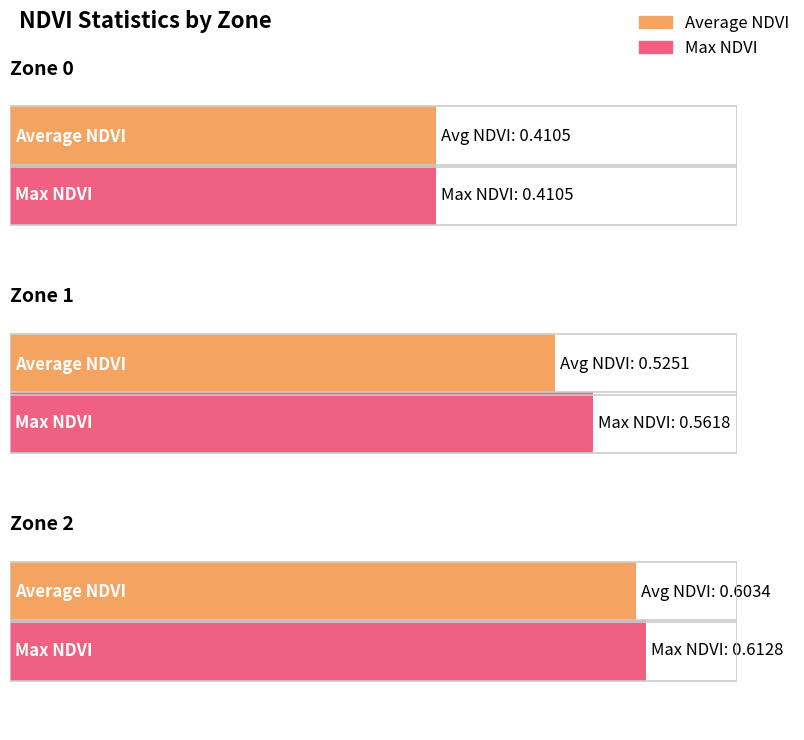

At which category is the sum across all series the highest?

Zone 2